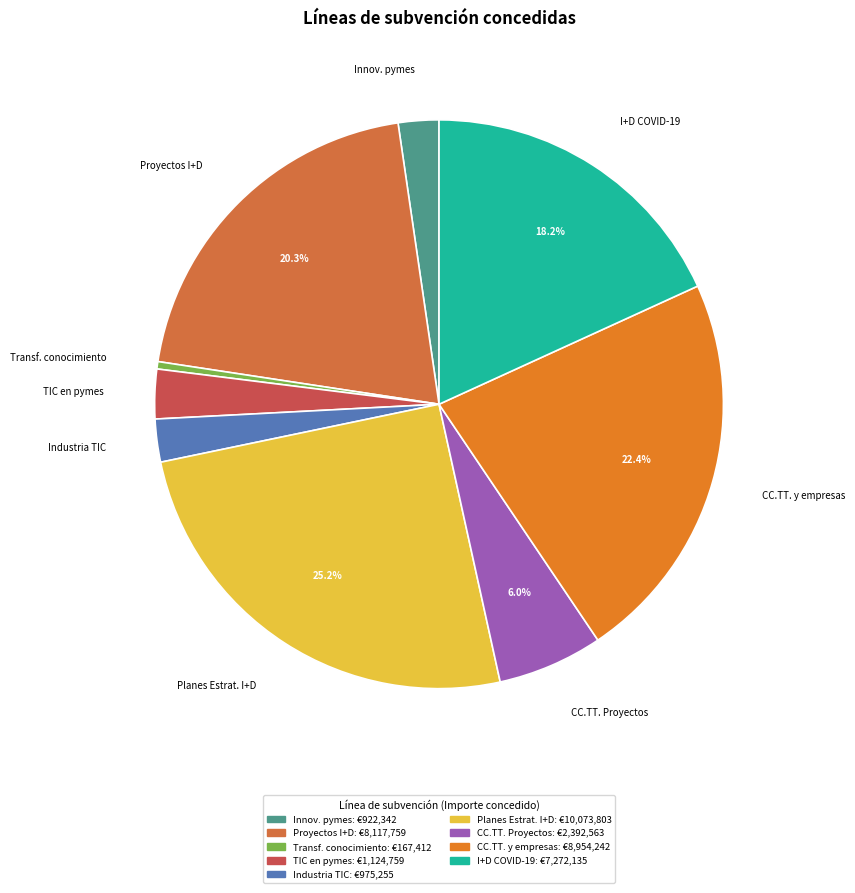

Which category has the smallest portion of the pie?

Transf. conocimiento